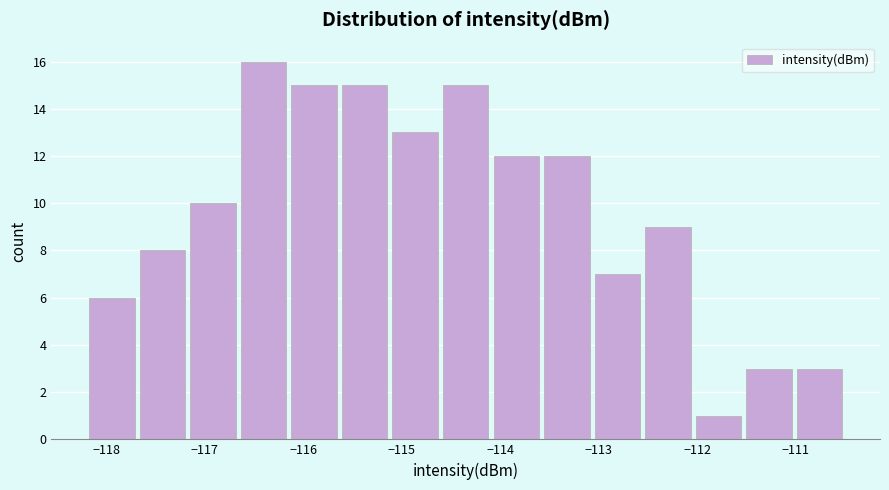

Reading left to right, transcribe this chart: for each bar, give the range it covers on the x-axis and its height. Neither the bar edges nor the heights are printed on the chart, so give them approximately, as read against the axes.

-118.2 to -117.7: 6
-117.7 to -117.2: 8
-117.2 to -116.7: 10
-116.7 to -116.1: 16
-116.1 to -115.6: 15
-115.6 to -115.1: 15
-115.1 to -114.6: 13
-114.6 to -114.1: 15
-114.1 to -113.6: 12
-113.6 to -113.1: 12
-113.1 to -112.6: 7
-112.6 to -112.0: 9
-112.0 to -111.5: 1
-111.5 to -111.0: 3
-111.0 to -110.5: 3